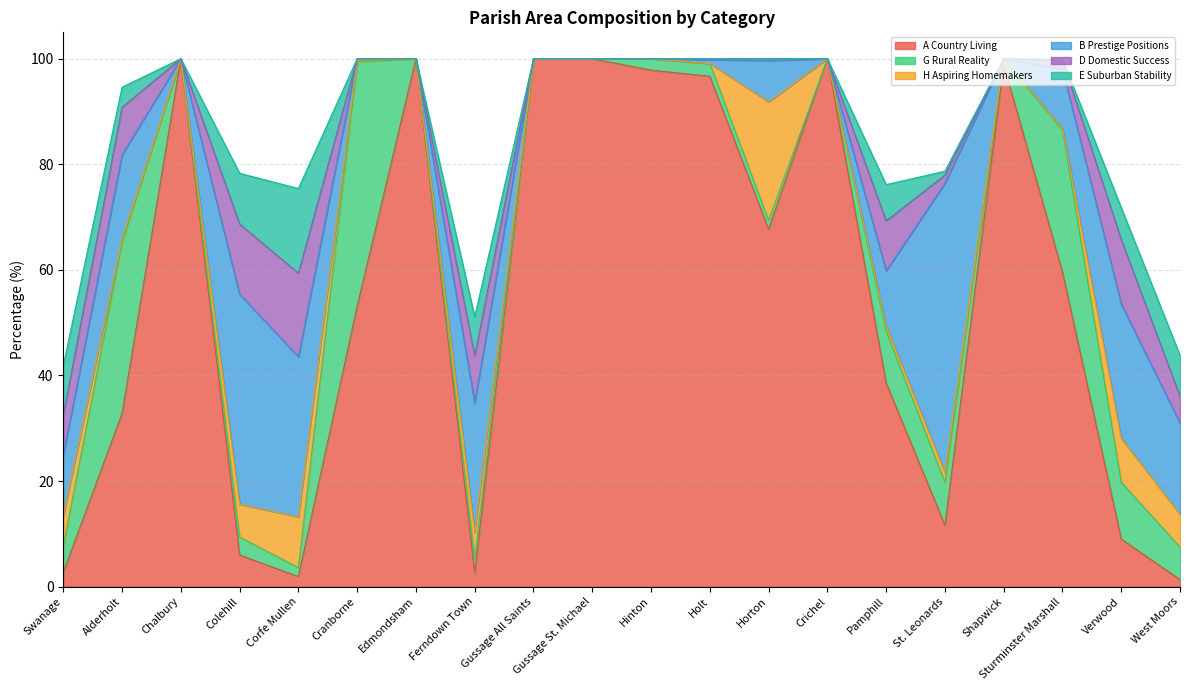

Reading left to right, what are all the values shown in this chart?

A Country Living: 2.7	32.8	100.0	6.0	1.9	53.1	100.0	2.5	100.0	100.0	97.8	96.7	67.7	100.0	38.6	11.6	98.8	59.6	9.0	1.3
G Rural Reality: 4.9	32.3	0.0	3.4	1.7	46.3	0.0	2.7	0.0	0.0	2.2	2.4	1.7	0.0	9.8	8.1	1.2	26.9	10.8	6.1
H Aspiring Homemakers: 5.8	0.7	0.0	6.2	9.6	0.3	0.0	5.0	0.0	0.0	0.0	0.0	22.4	0.0	1.0	1.9	0.0	0.4	8.3	6.2
B Prestige Positions: 11.4	15.9	0.0	39.8	30.3	0.3	0.0	24.5	0.0	0.0	0.0	0.7	7.8	0.0	10.5	54.8	0.0	11.2	25.5	17.3
D Domestic Success: 7.6	9.0	0.0	13.3	15.8	0.0	0.0	9.0	0.0	0.0	0.0	0.2	0.3	0.0	9.5	1.6	0.0	1.7	12.2	5.1
E Suburban Stability: 9.4	3.8	0.0	9.6	16.0	0.0	0.0	7.4	0.0	0.0	0.0	0.0	0.0	0.0	6.9	0.7	0.0	0.1	6.0	7.8